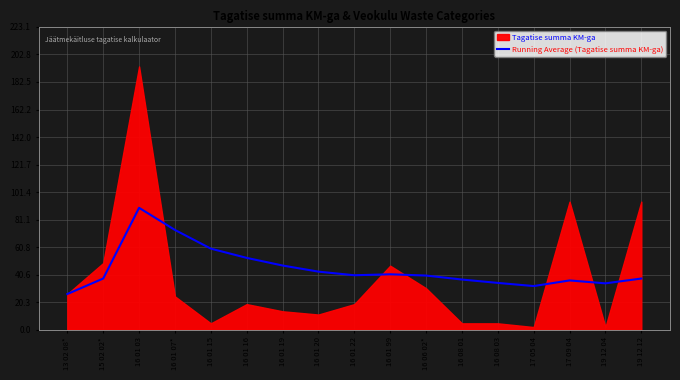

At which label does Running Average (Tagatise summa KM-ga) reach its peak?

16 01 03